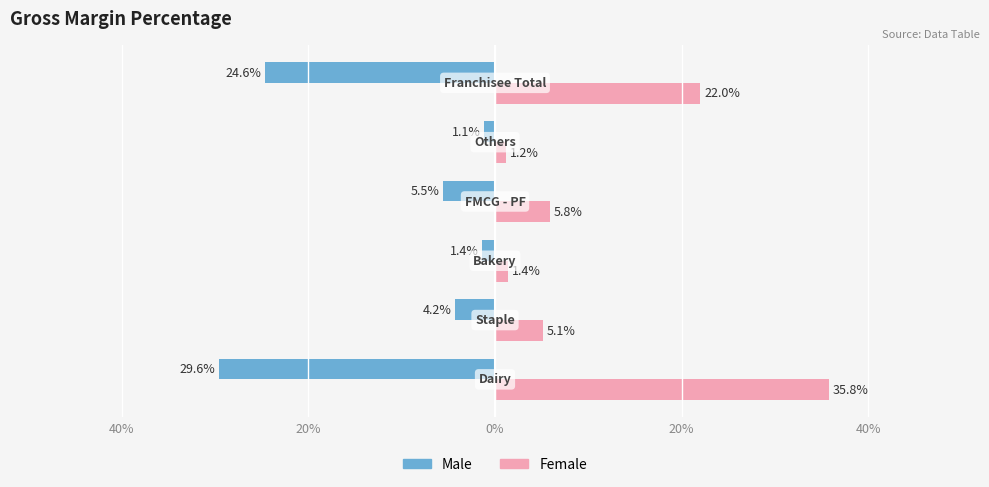

What are all the series names shown in the legend?

Male, Female